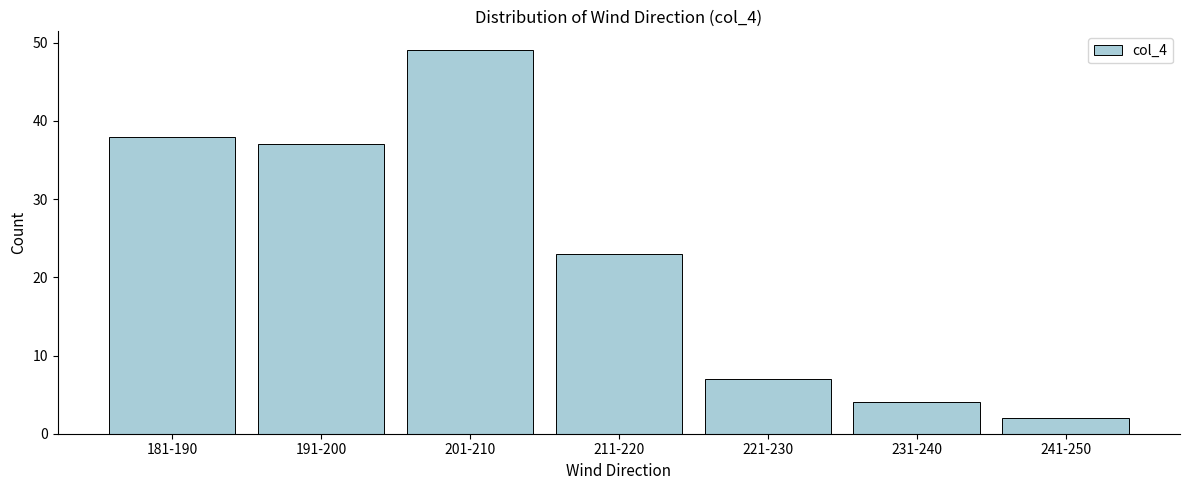

Reading right to left, extract all data points from this chart.

241-250=2	231-240=4	221-230=7	211-220=23	201-210=49	191-200=37	181-190=38